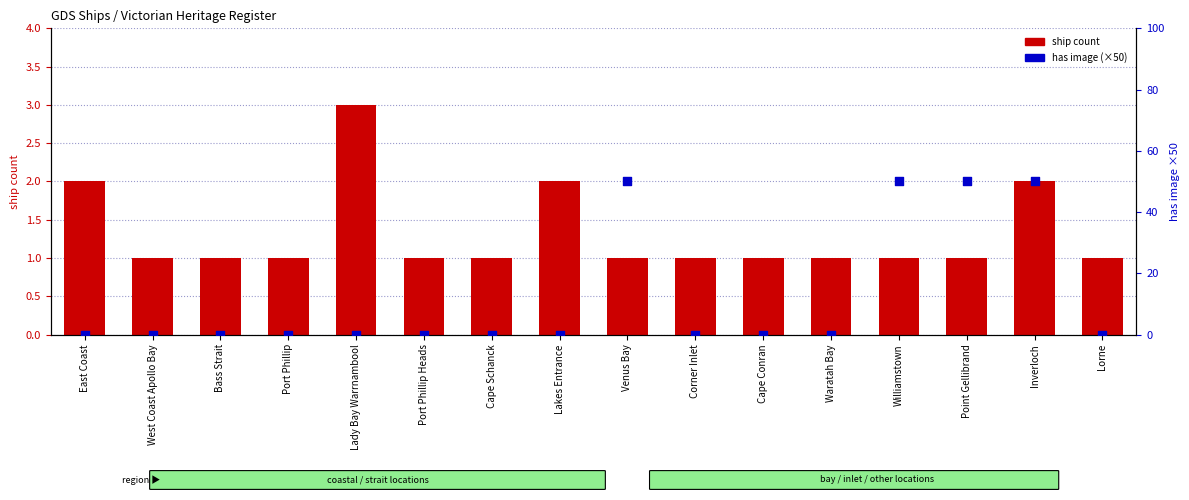

Which series has the largest total across all categories?

has image (×50)